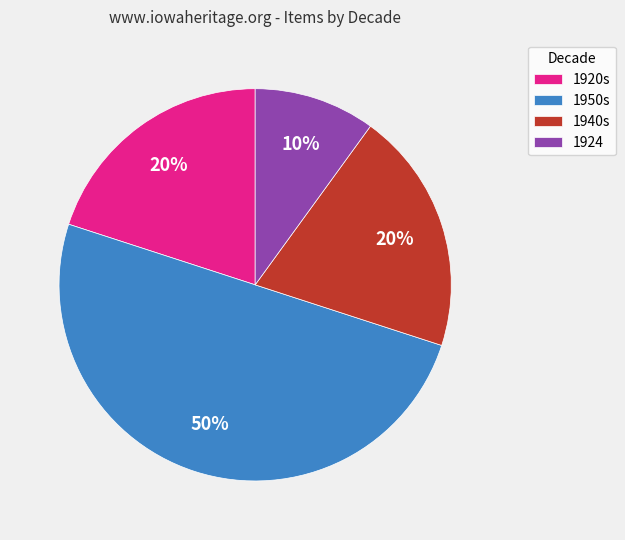

Is the sum of 1950s and 1924 greater than half?

Yes